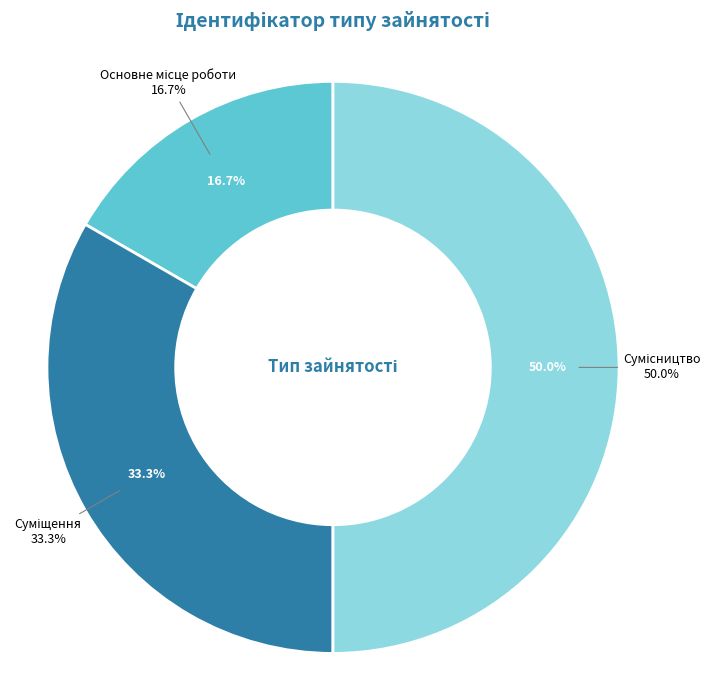

Which has a higher value, Сумісництво or Основне місце роботи?

Сумісництво